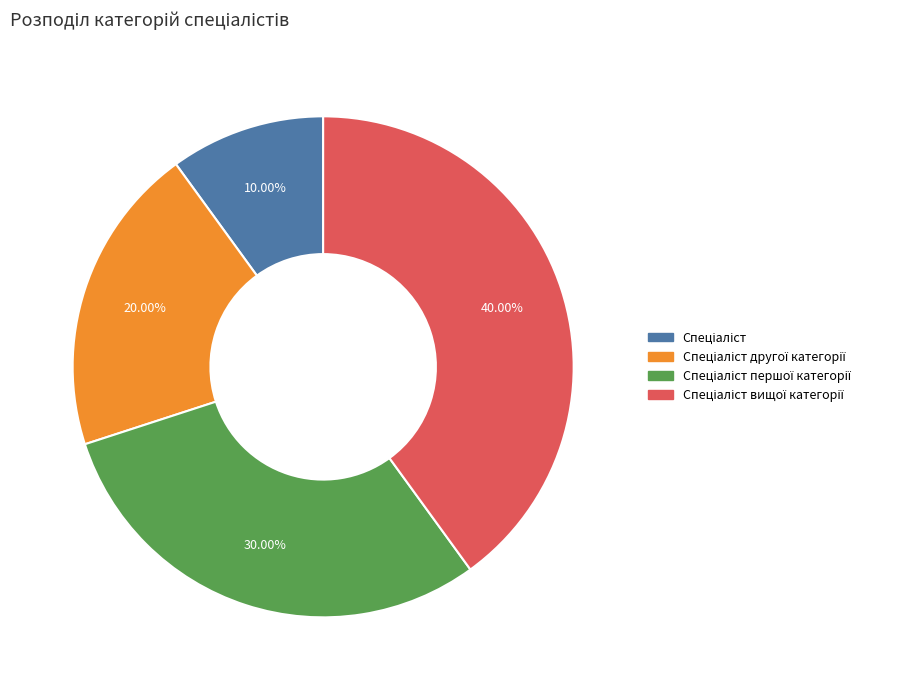

Is there any slice that represents more than half of the pie?

No